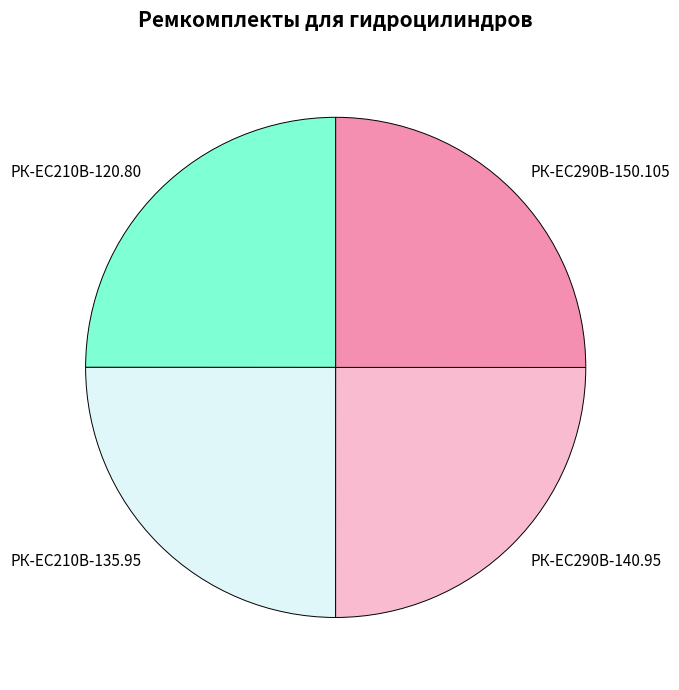

What is the ratio of the value at РК-ЕС290В-150.105 to the value at РК-EC210В-120.80?

1.0